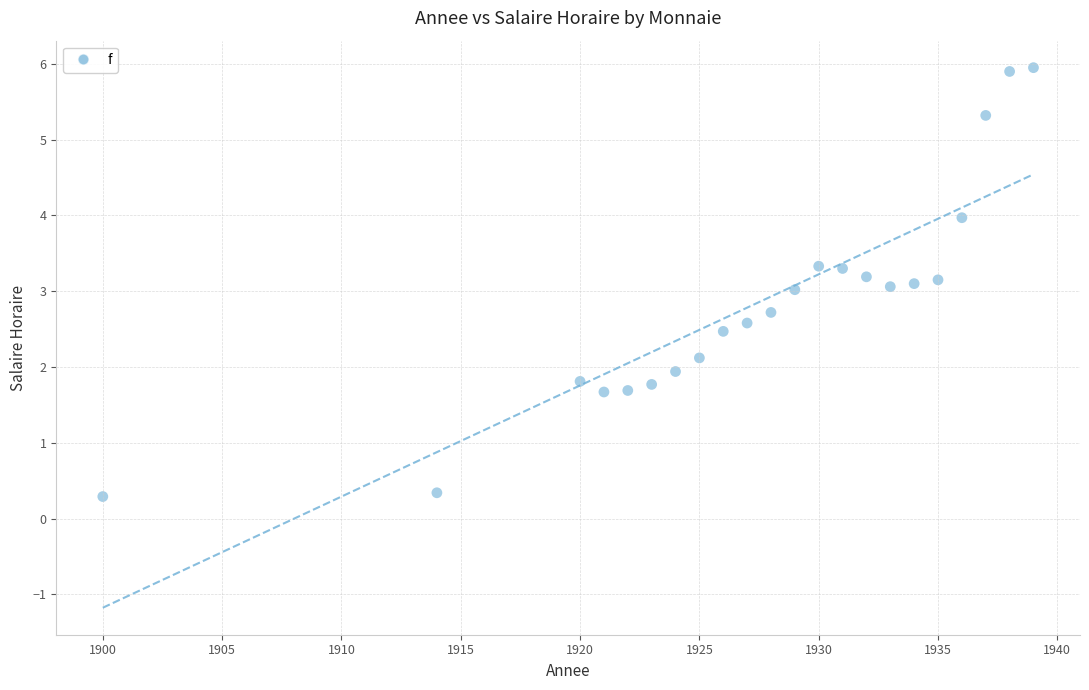

What is the range of X values (max minus min)?

39.0